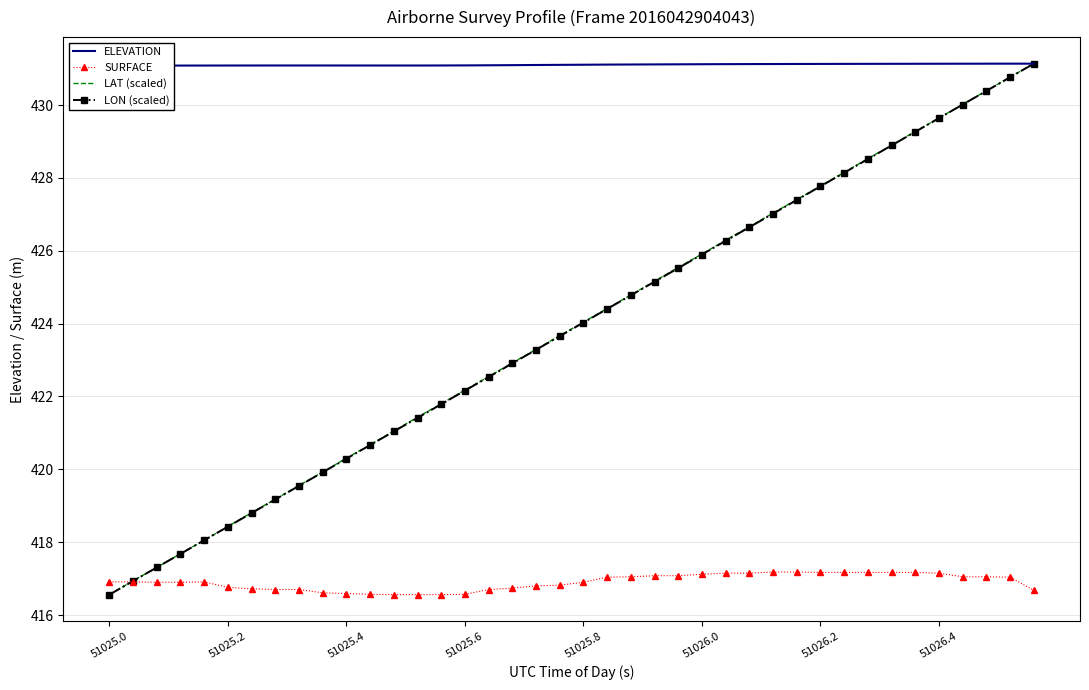

True or false: ELEVATION has a value of 230.0 at 22.

False